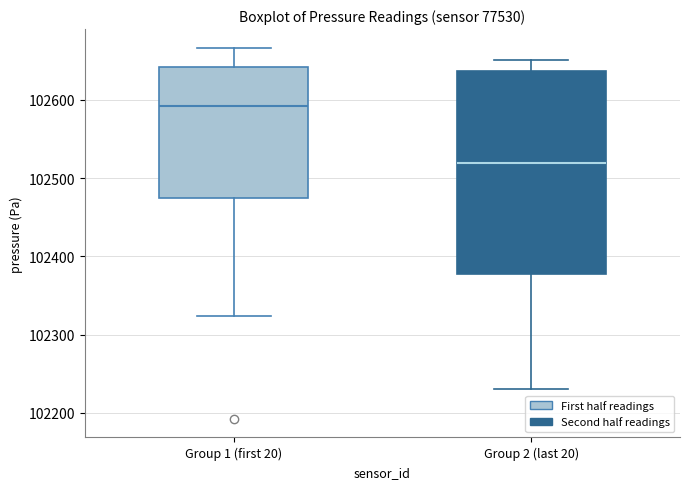

Reading left to right, transcribe this box plot: for each box, give where its median line is, the range the box spans, and where its two whiskers end, as read against the y-axis. The values are not printed on the chart, so give them approximately, as read against the axis.

Group 1 (first 20): median 102590, box 102470 to 102640, whiskers 102320 to 102670
Group 2 (last 20): median 102520, box 102380 to 102640, whiskers 102230 to 102650